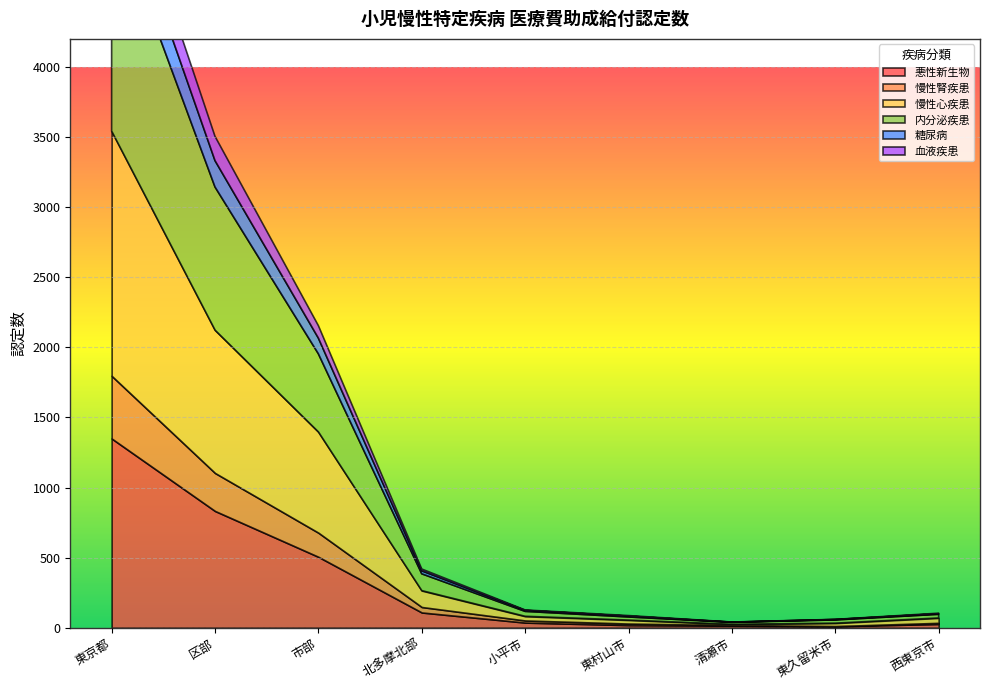

Is the value of 慢性心疾患 at 東村山市 greater than the value of 慢性腎疾患 at 東久留米市?

Yes